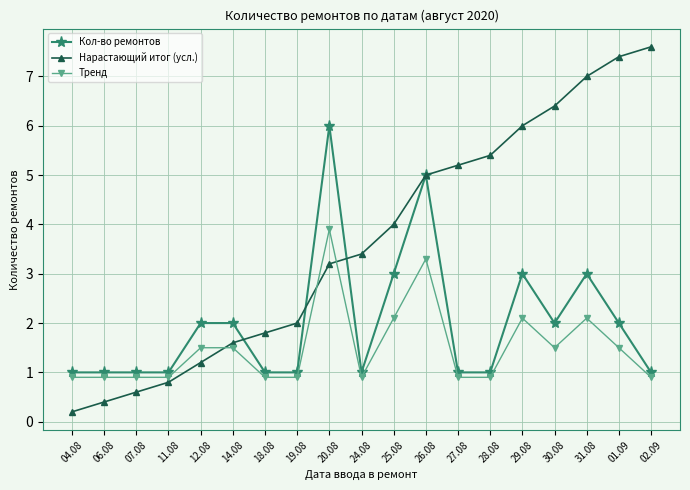

Count the number of categories in the chart.

19